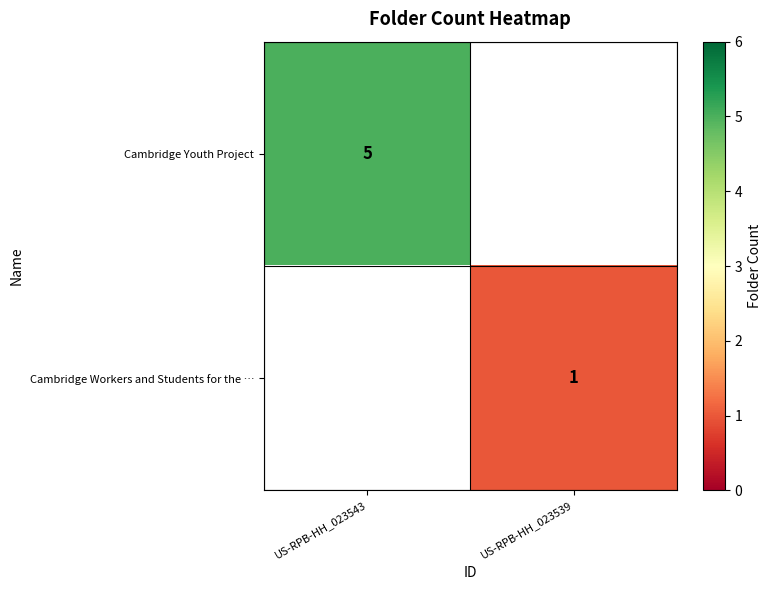

How many values in row_1 are above zero?

1